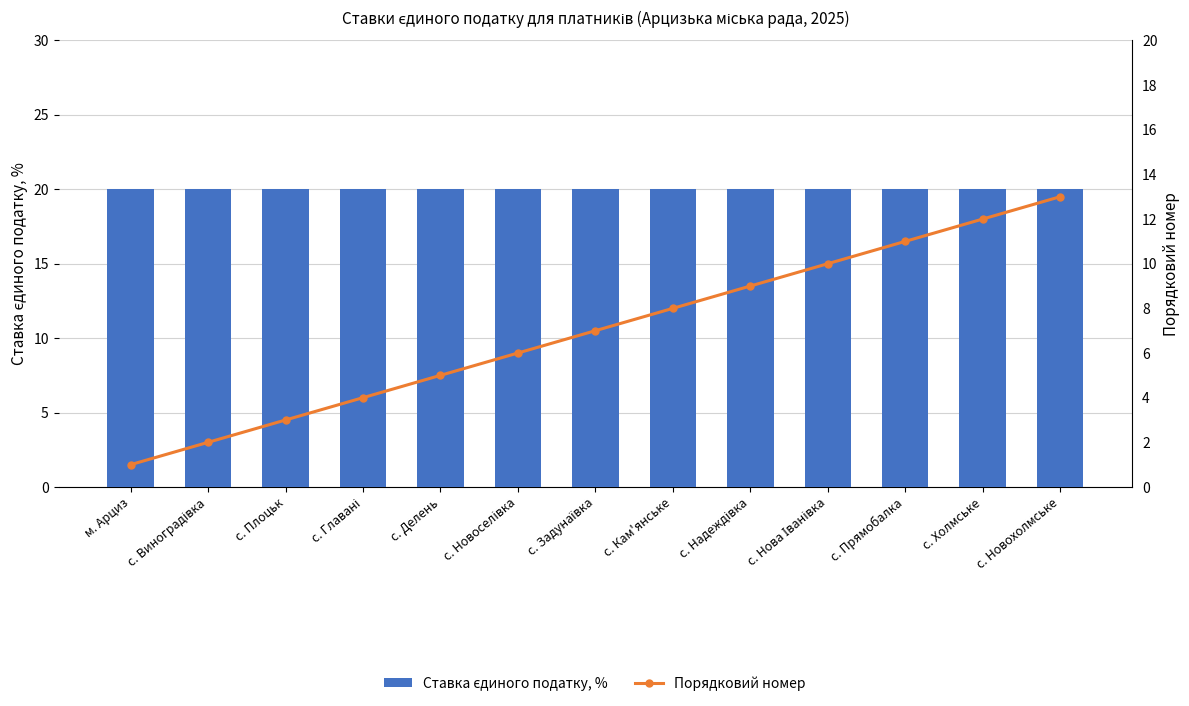

Reading left to right, extract all data points from this chart.

Ставка єдиного податку, %: 20	20	20	20	20	20	20	20	20	20	20	20	20
Порядковий номер: 1	2	3	4	5	6	7	8	9	10	11	12	13